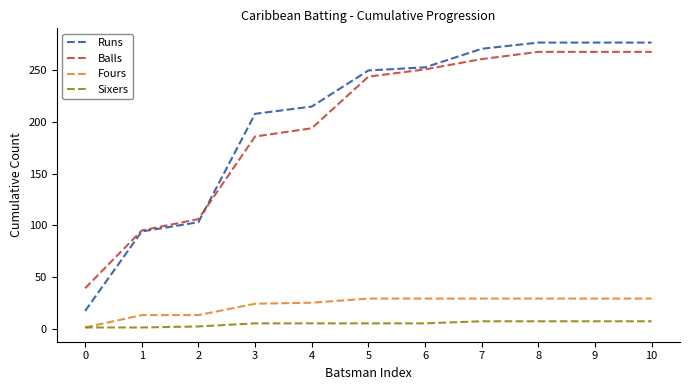

True or false: Balls and Sixers cross at least once.

False